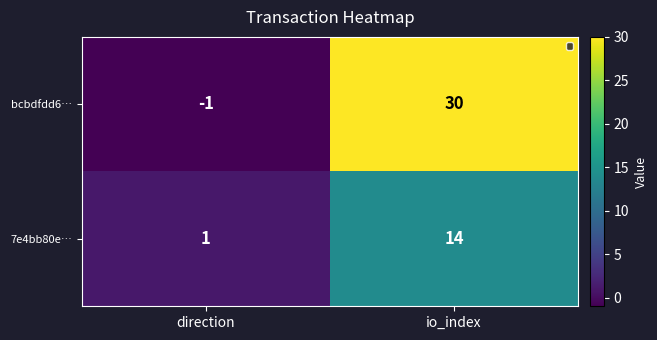

How many series are shown in this chart?

2